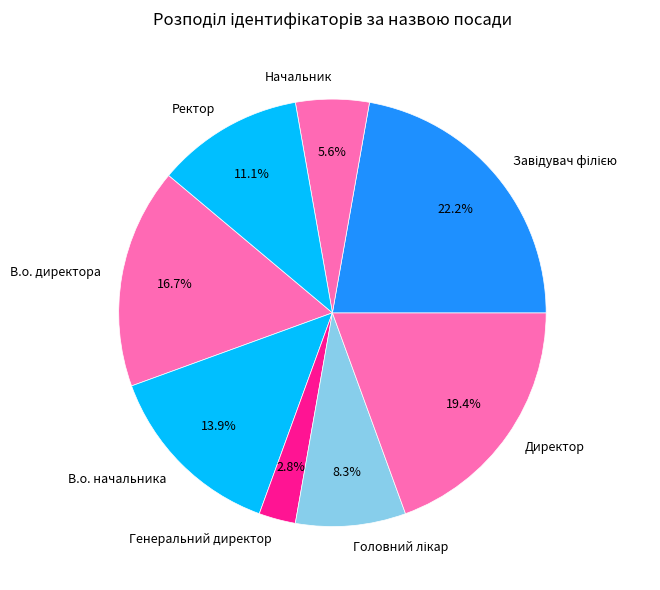

Is there a majority slice in this chart?

No